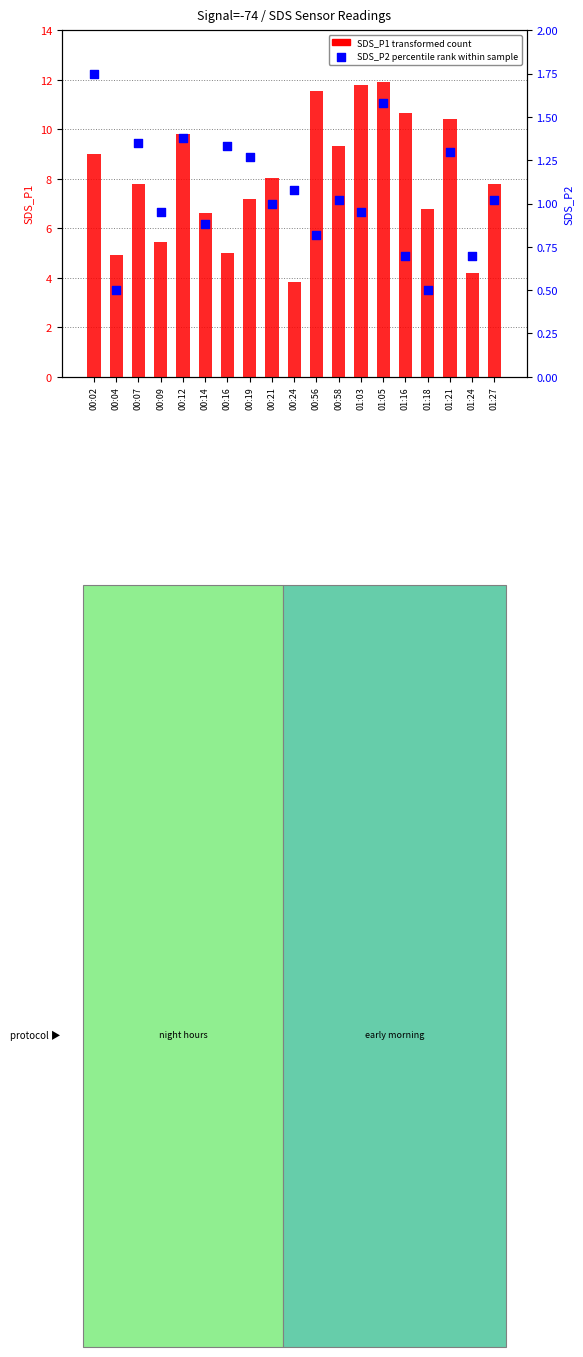

At which category is the sum across all series the highest?

01:05